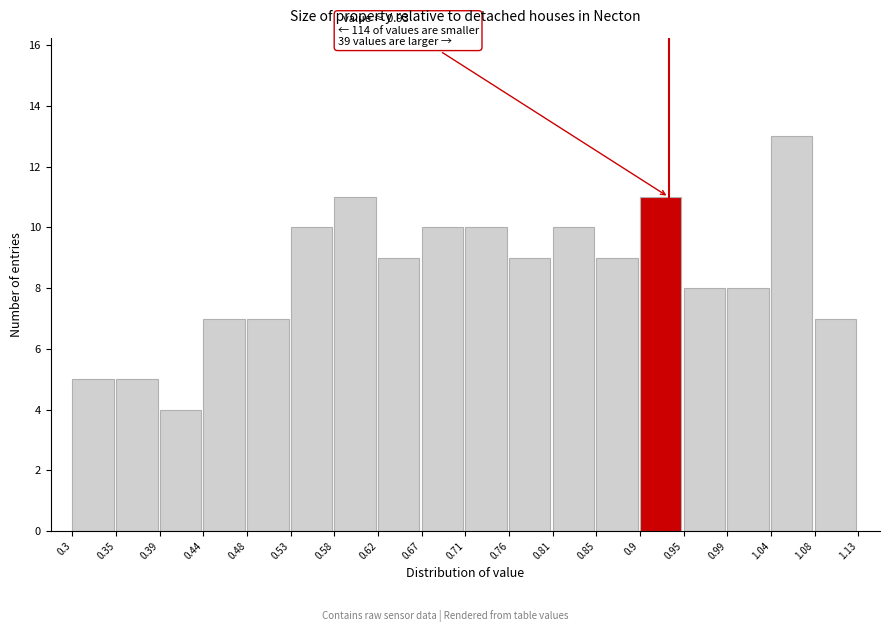

Over which range of the x-axis is the bar tallest?

1.04 to 1.08